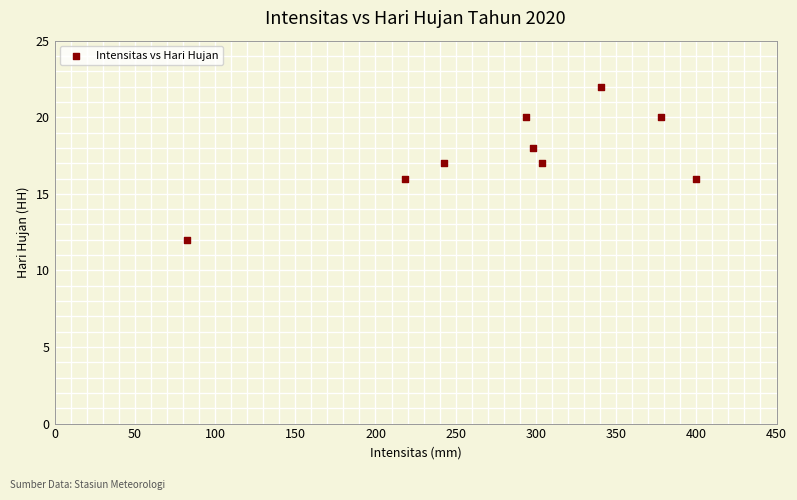

What is the range of Y values (max minus min)?

10